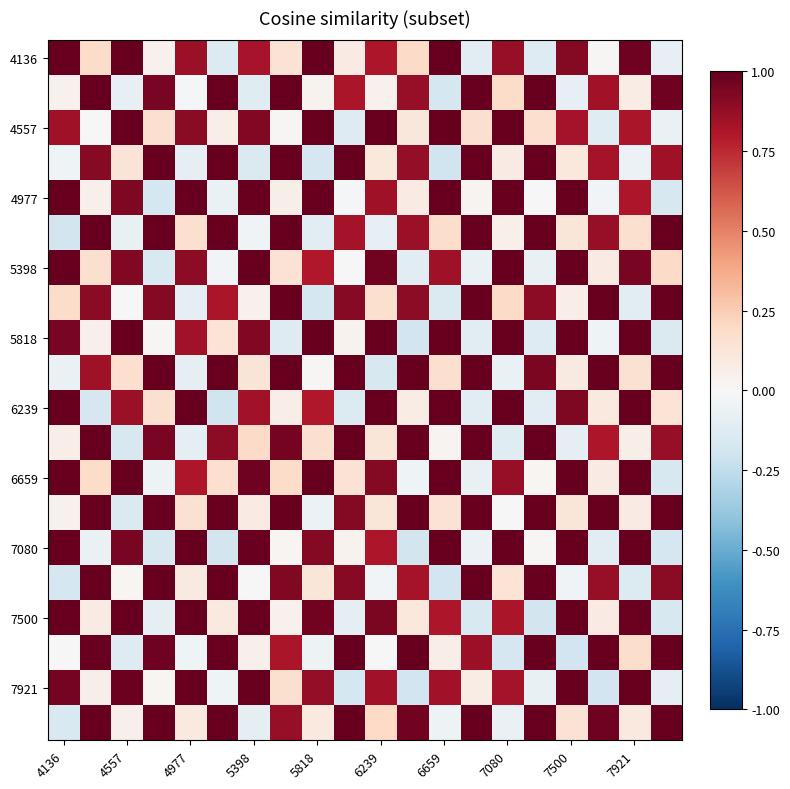

What is the greatest value displayed?

1.0